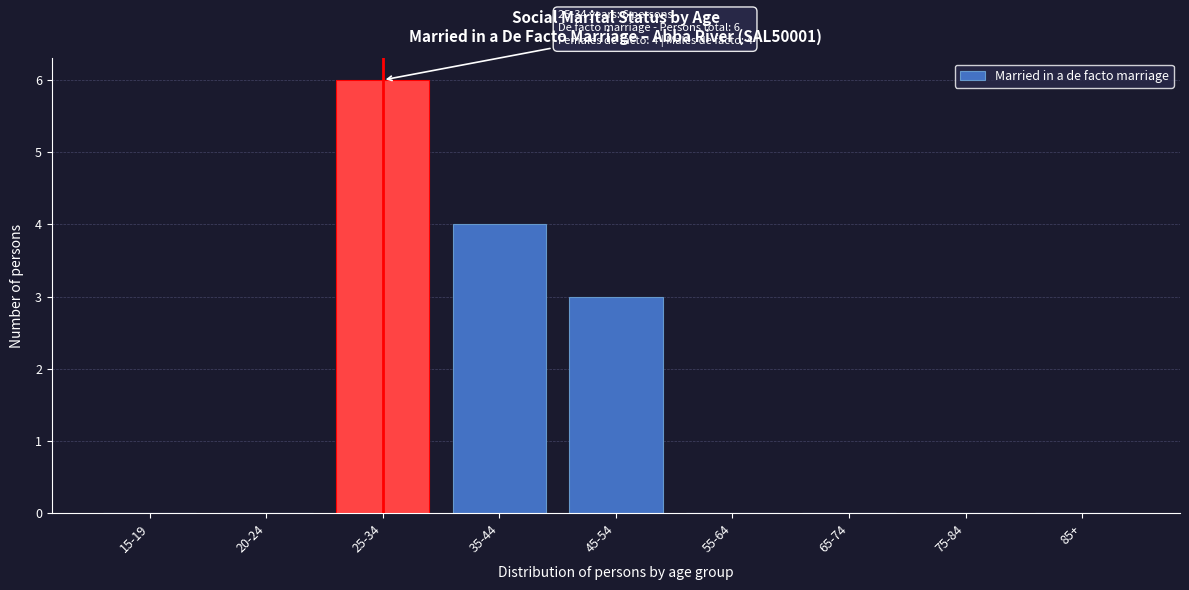

Reading right to left, list all the values displayed in this chart.

85+=0	75-84=0	65-74=0	55-64=0	45-54=3	35-44=4	25-34=6	20-24=0	15-19=0